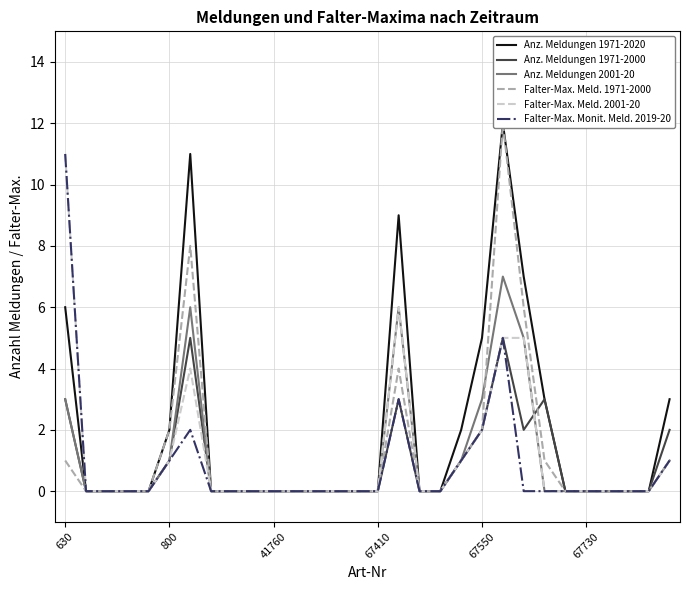

True or false: Anz. Meldungen 1971-2000 and Anz. Meldungen 1971-2020 cross at least once.

False